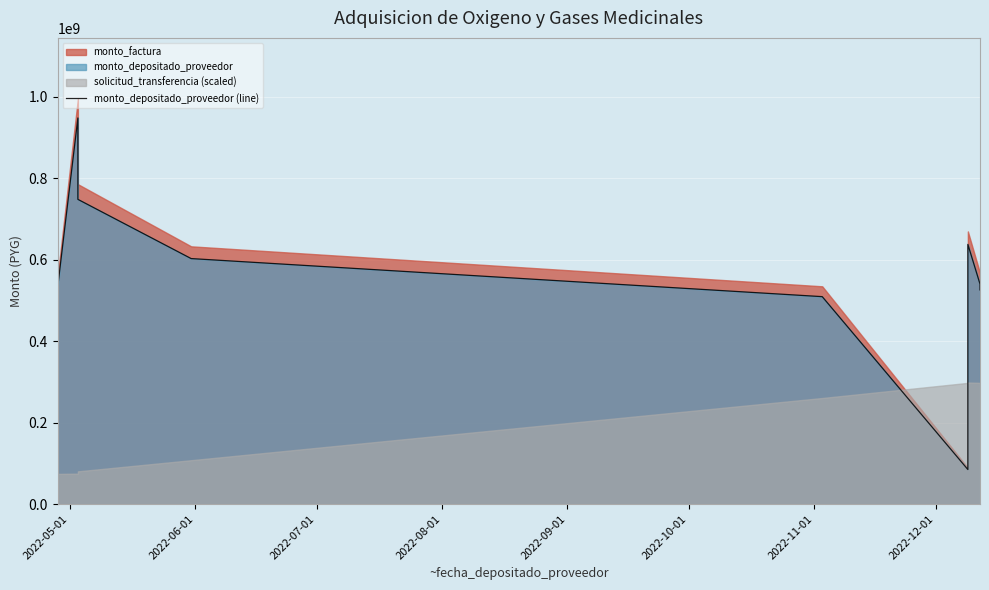

What position from the left is 2022-07-01?

3